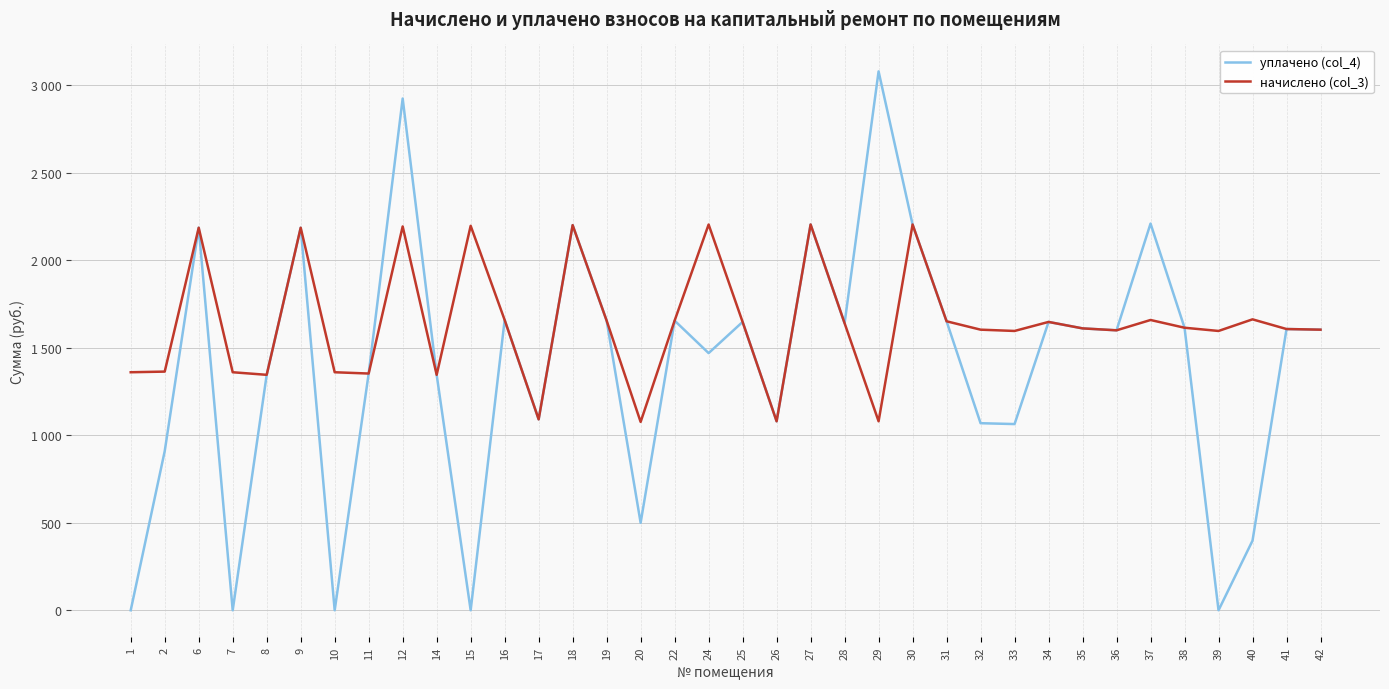

Does the chart have visible grid lines?

Yes